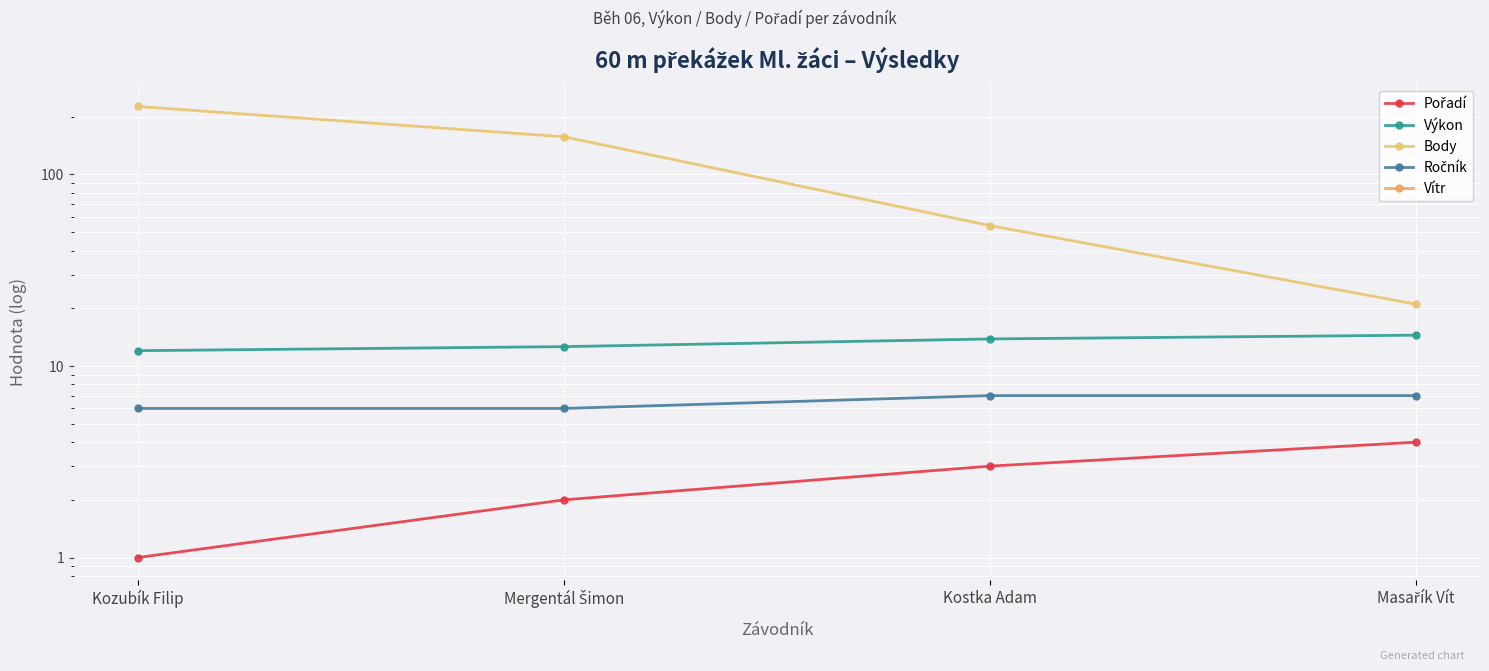

What are all the series names shown in the legend?

Pořadí, Výkon, Body, Ročník, Vítr